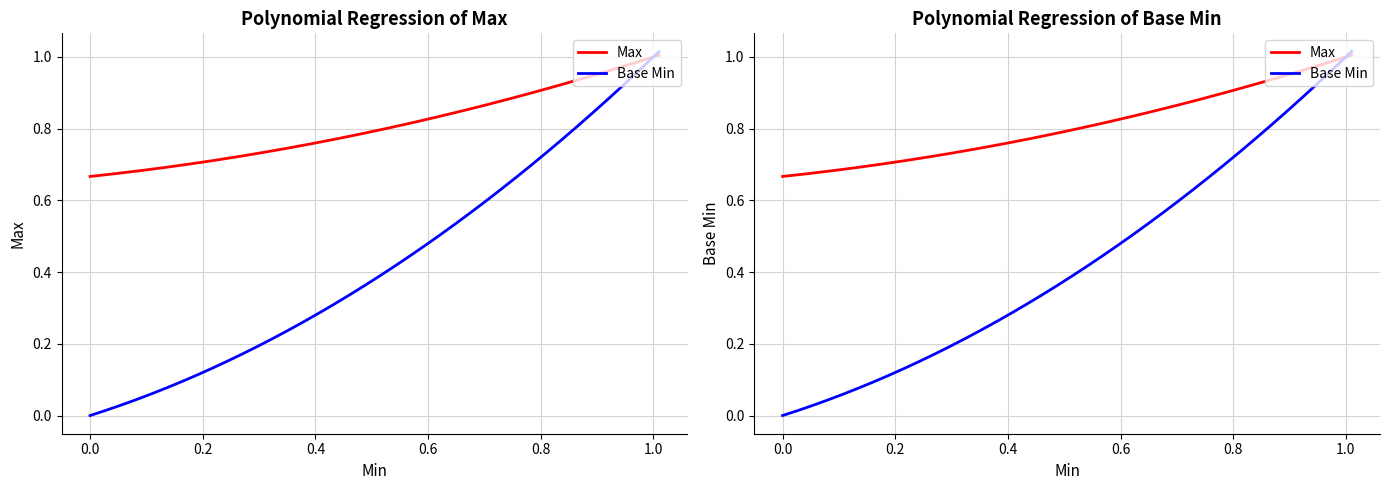

What is the label of the 3rd point from the right?

1